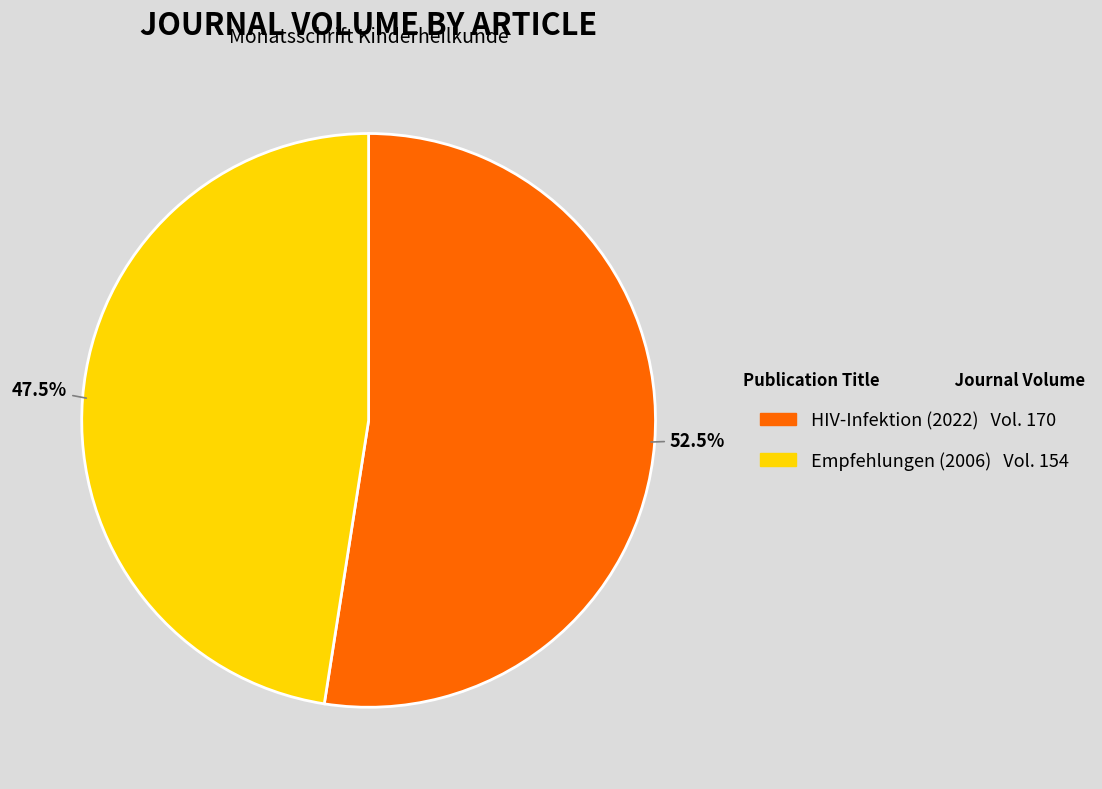

Is there a majority slice in this chart?

Yes